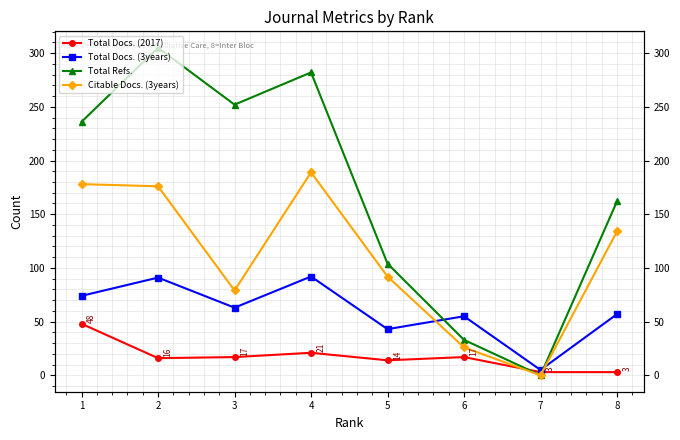

True or false: Total Refs. has a value of 104 at 5.

True